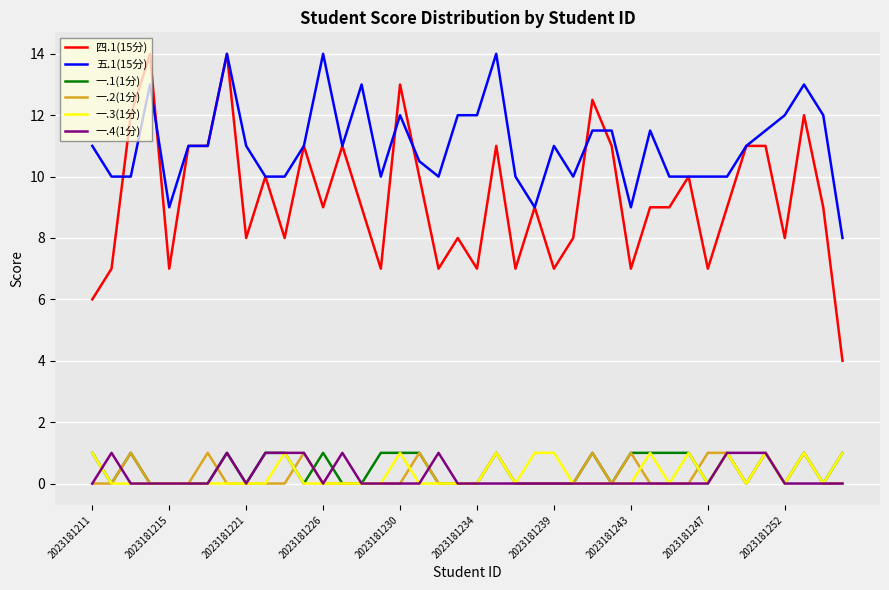

Which series has the largest total across all categories?

五.1(15分)